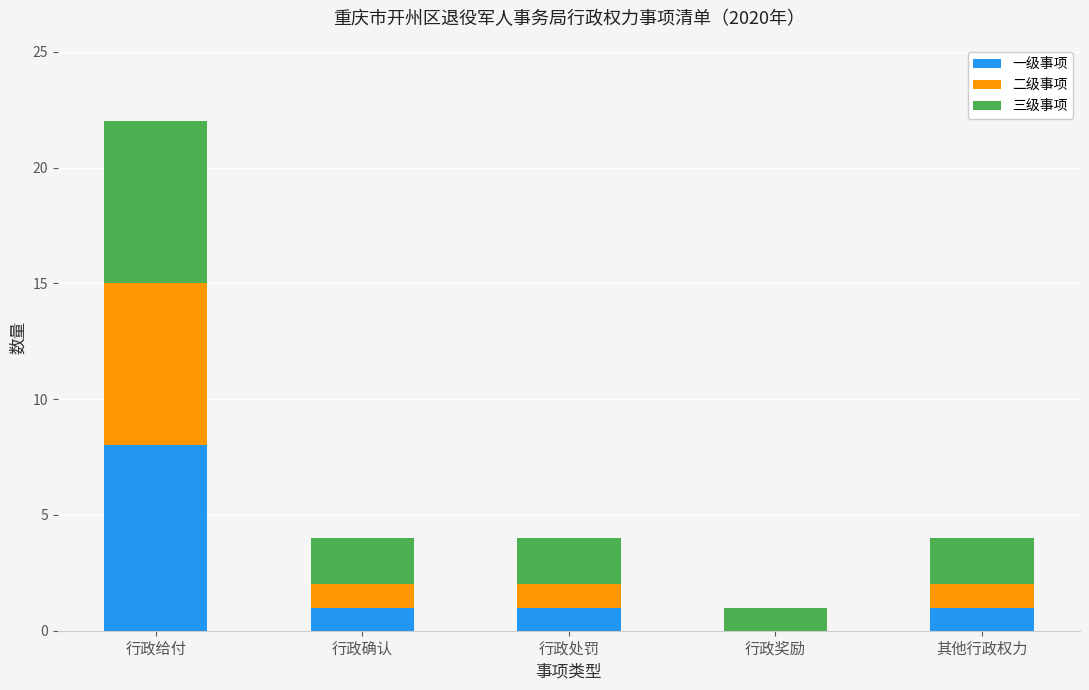

What is the total value across all series at 行政确认?

4